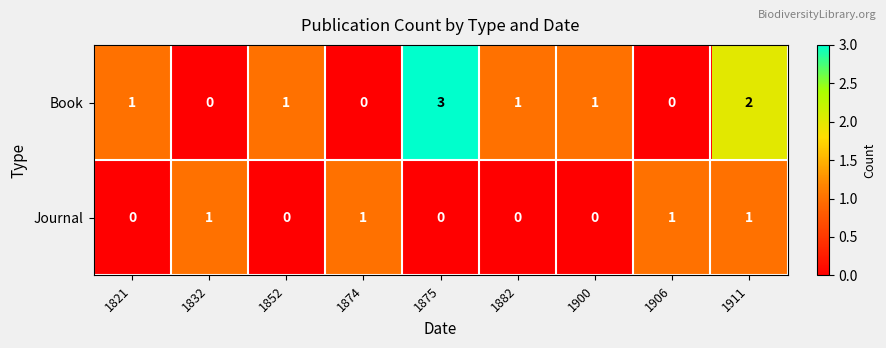

What is the total value across all series at 1821?

1